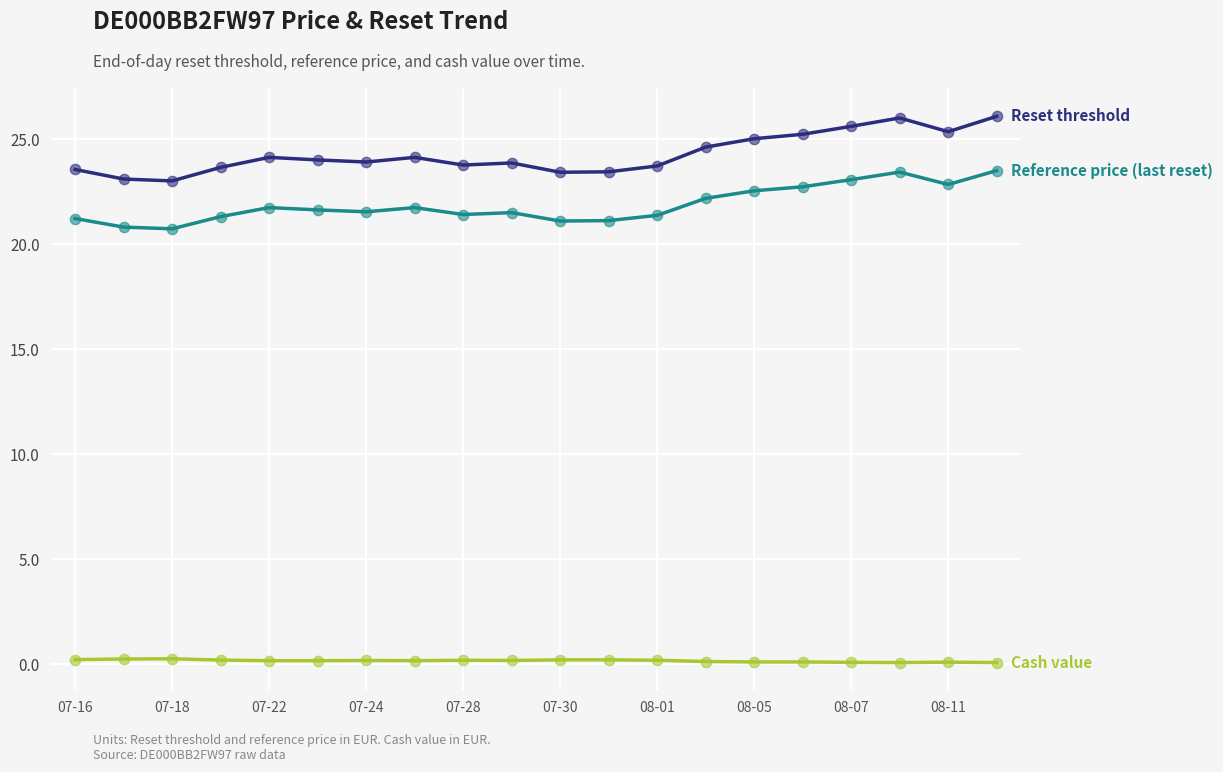

What is the greatest value displayed?

26.1